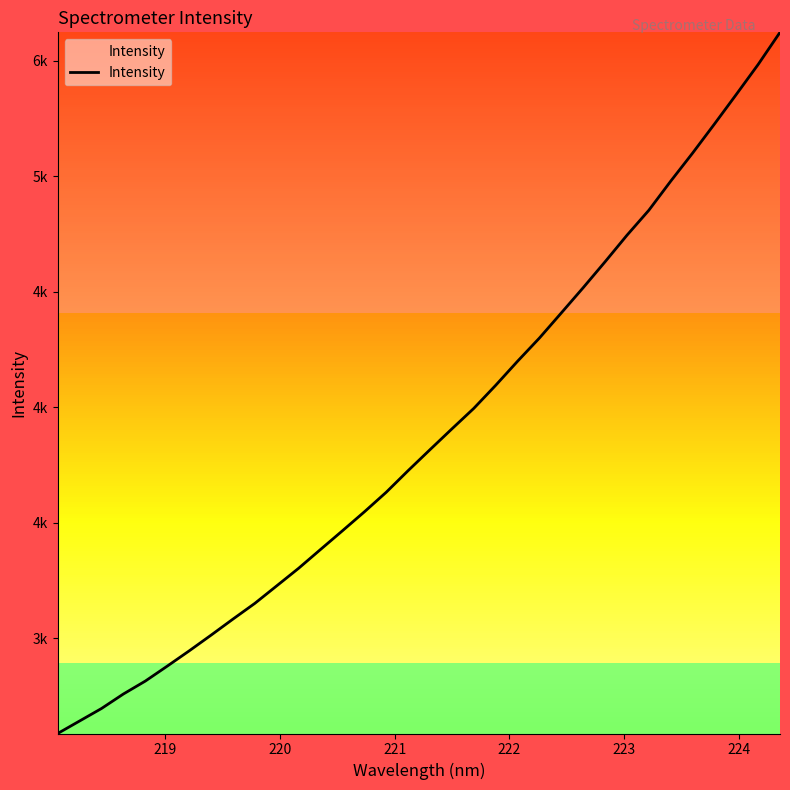

What is the average value?

3884.7